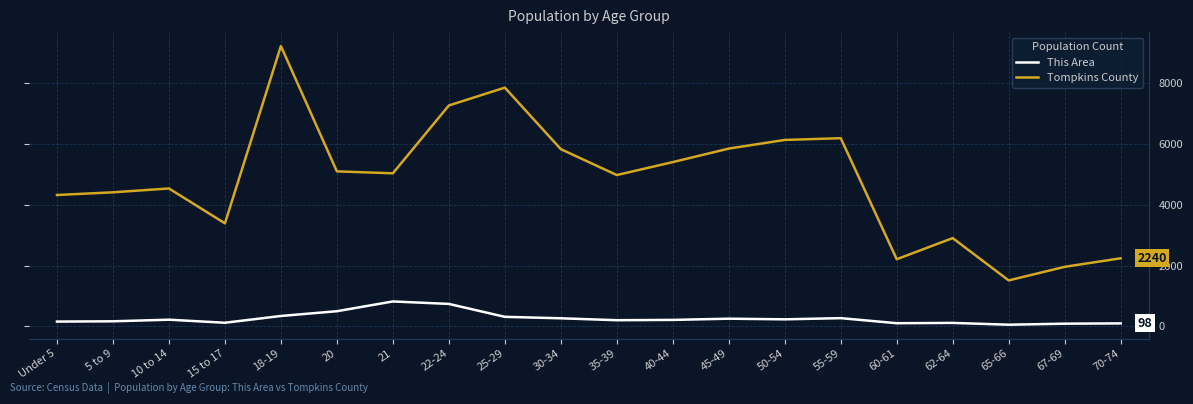

Is it true that Tompkins County equals 2209 at 60-61?

True